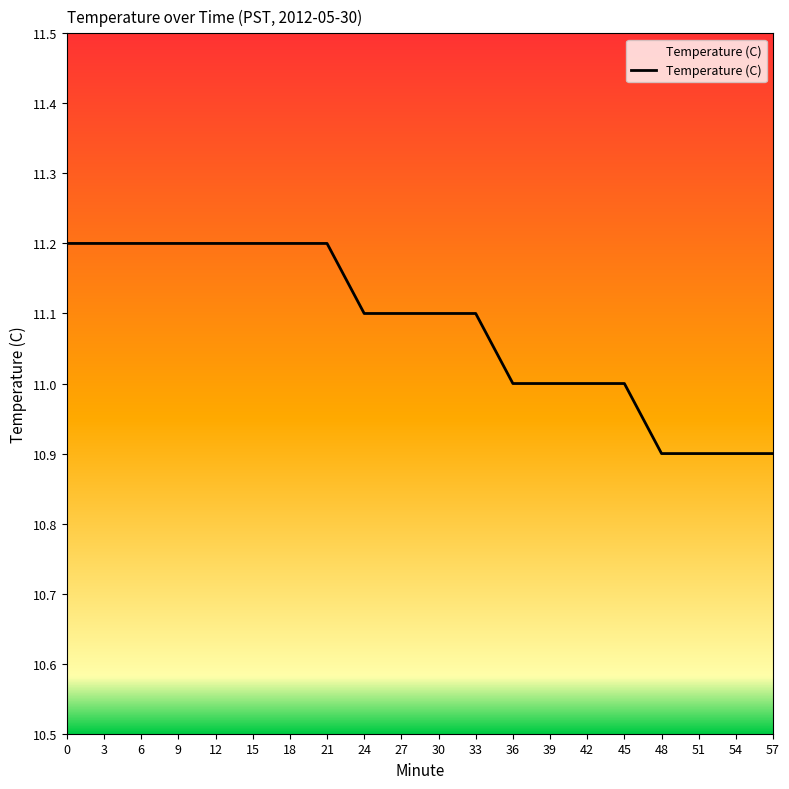

What is the ratio of the value at 0 to the value at 30?

1.0